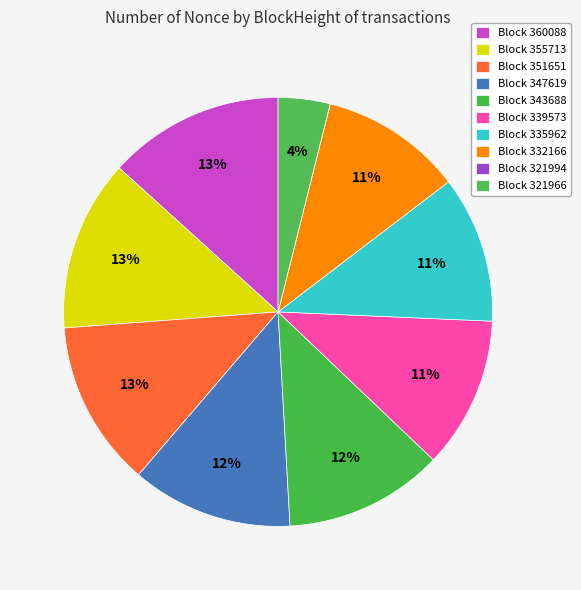

Is there any slice that represents more than half of the pie?

No